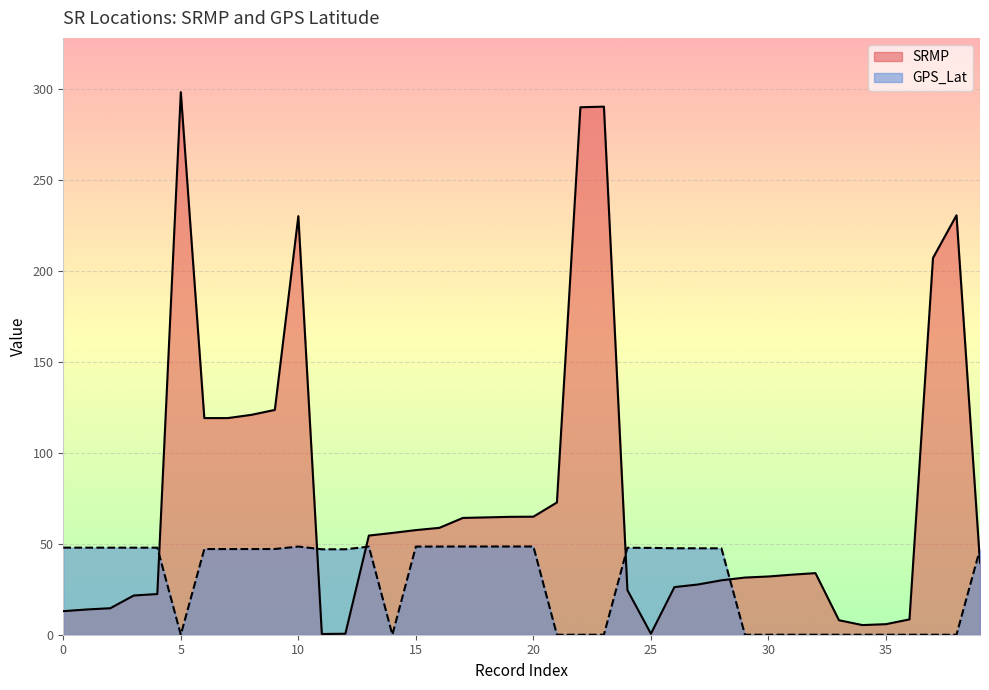

Where does the GPS_Lat series first go above 47?

0